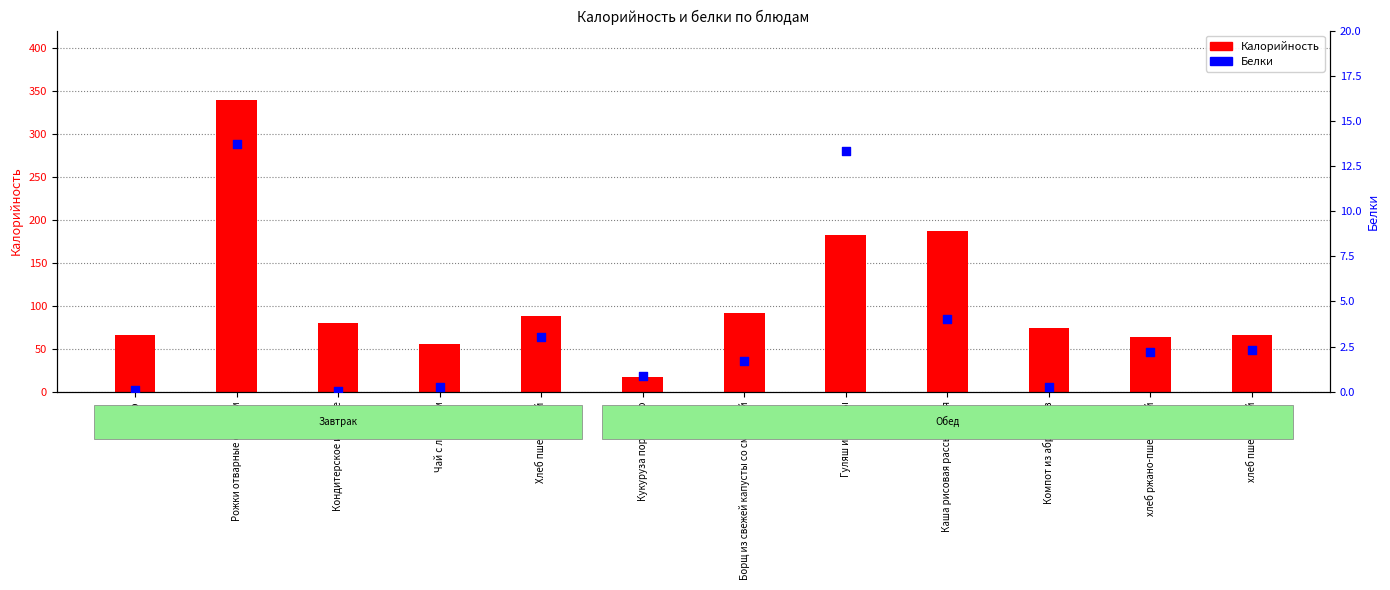

Which series has the largest total across all categories?

Калорийность